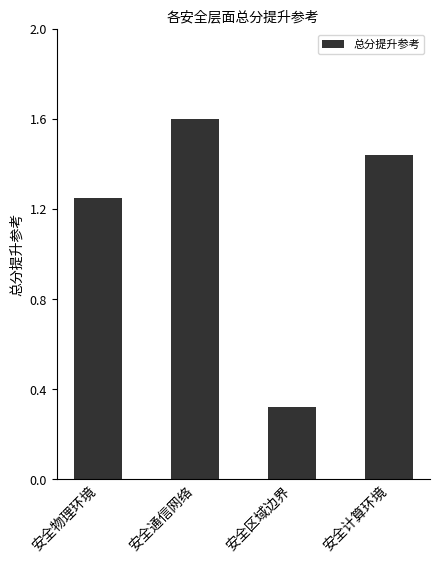

How many values exceed 1?

3